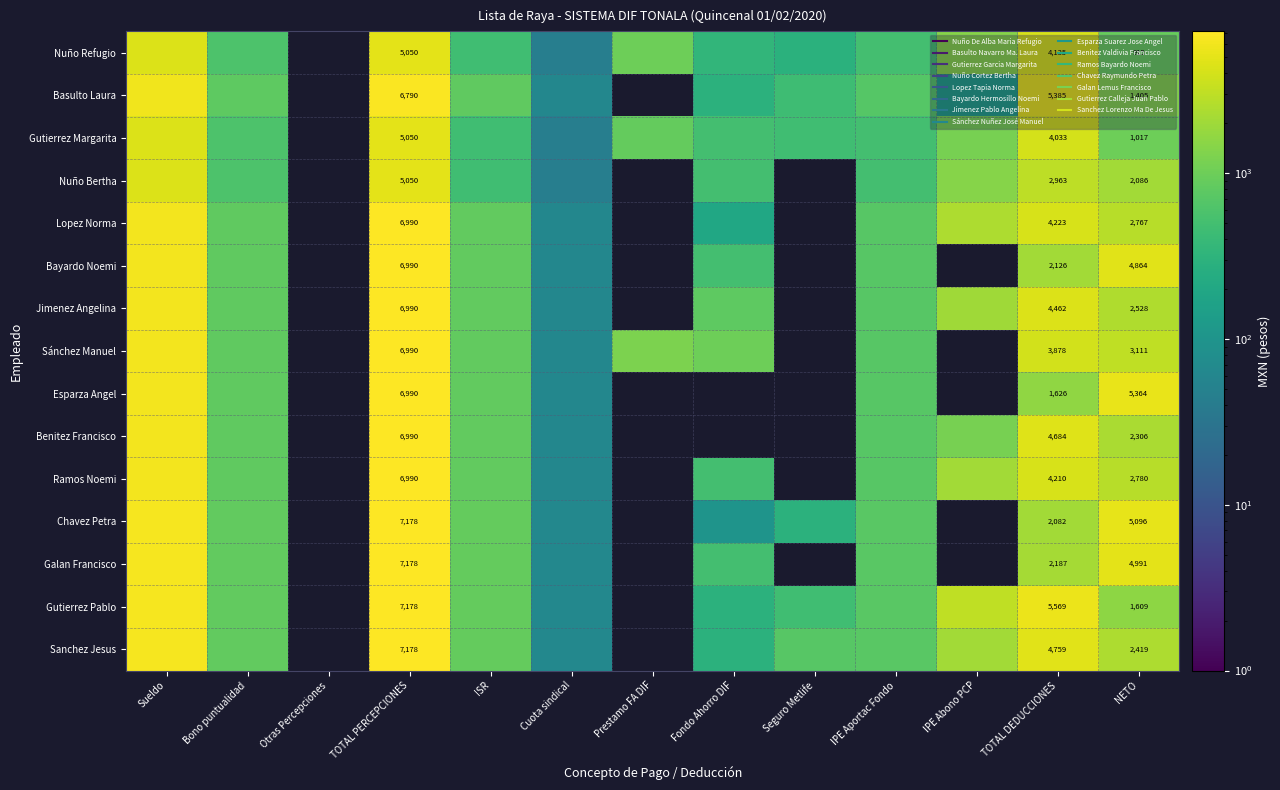

Between IPE Abono PCP and Seguro Metlife, which is larger?

IPE Abono PCP